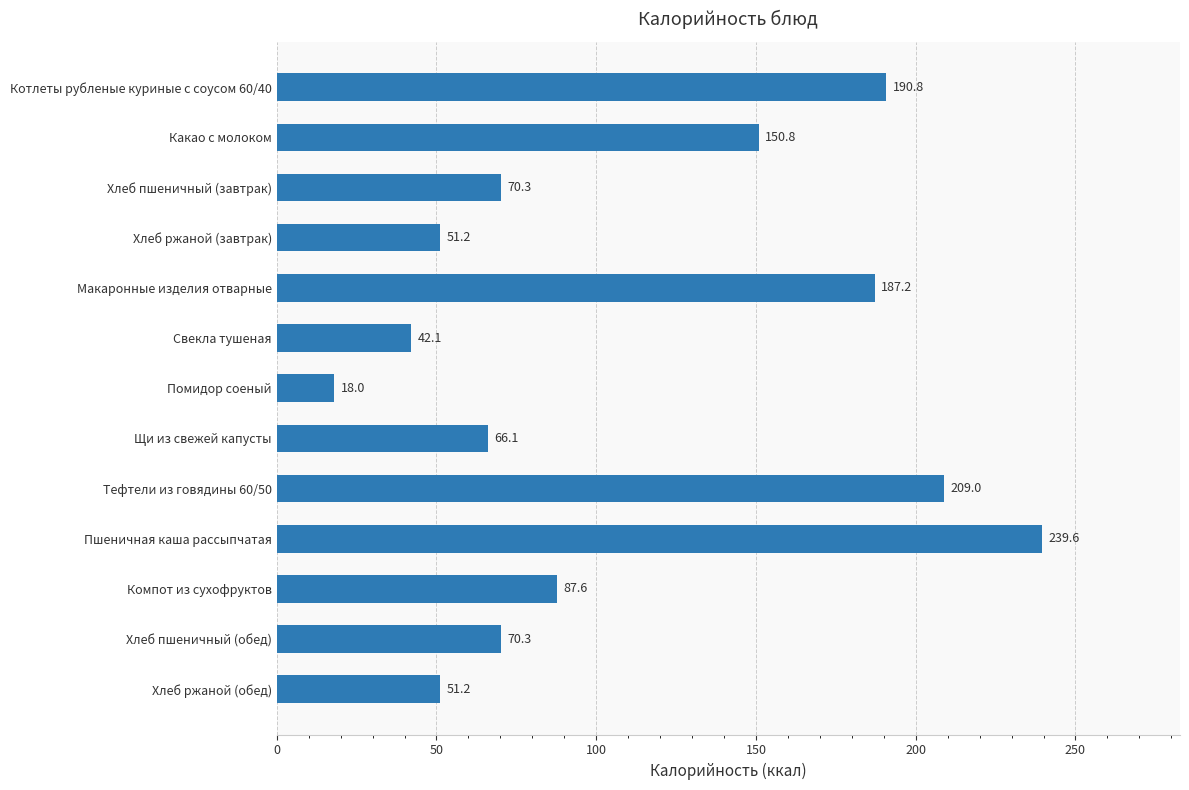

What position from the top is Хлеб ржаной (завтрак)?

4